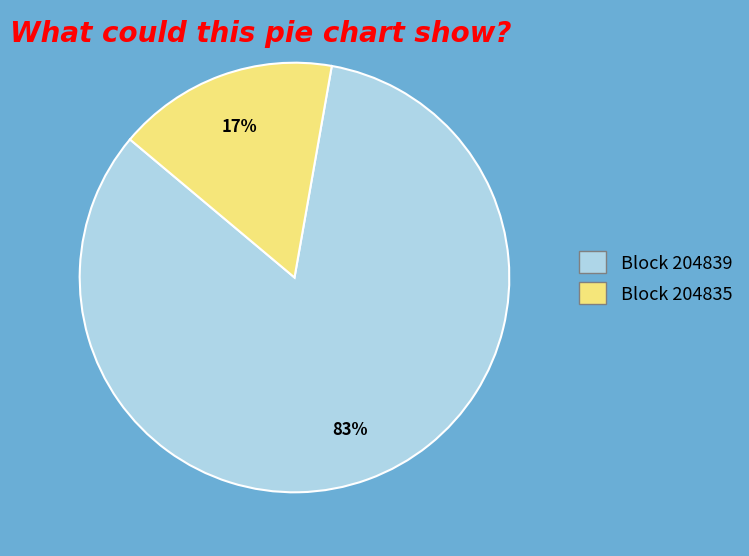

Count the number of slices in the pie.

2